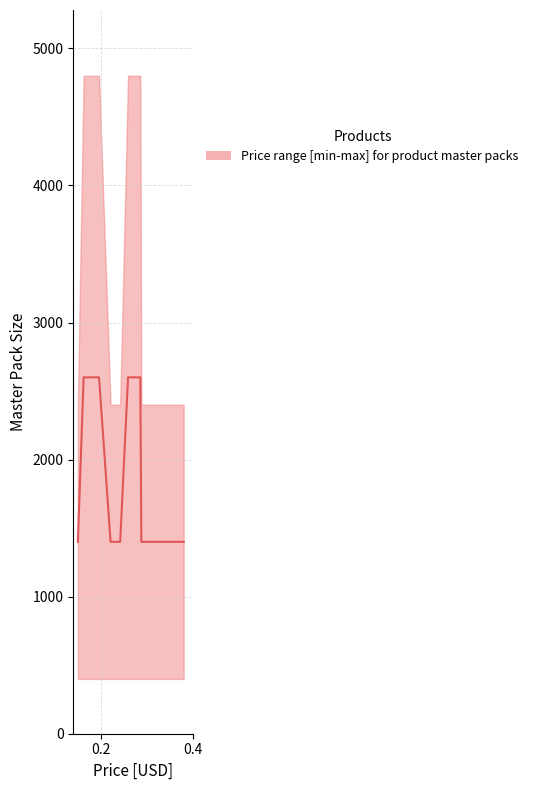

Does the chart display data point markers on the line(s)?

No